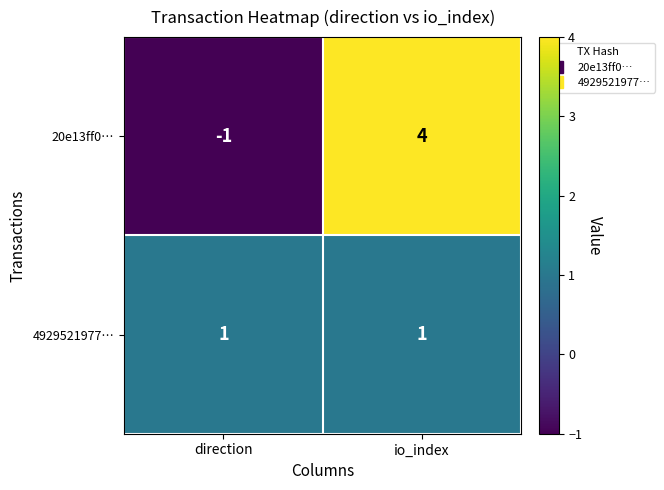

At io_index, list the series in order from largest to smallest.

20e13ff0…, 4929521977…